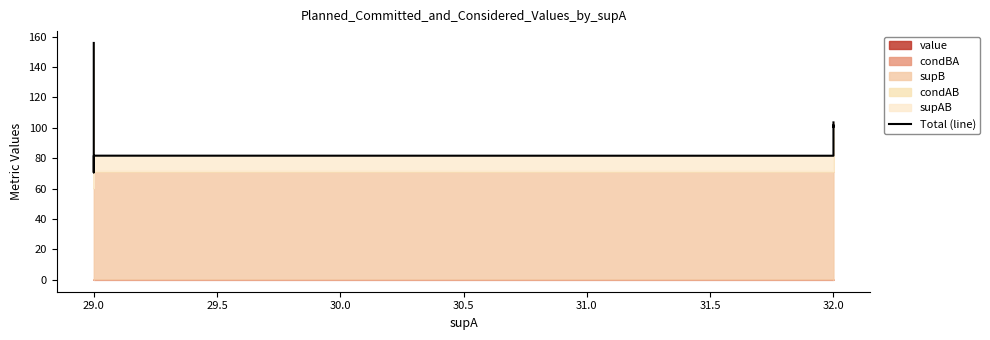

Between 32.5 and 32.0, which is larger?

32.5